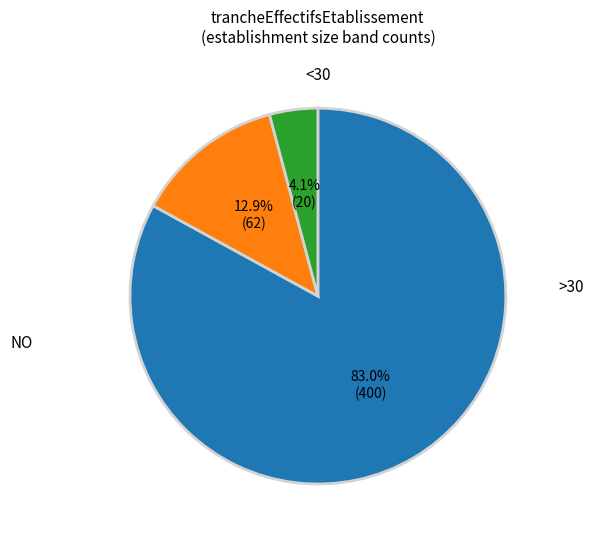

Is there any slice that represents more than half of the pie?

Yes